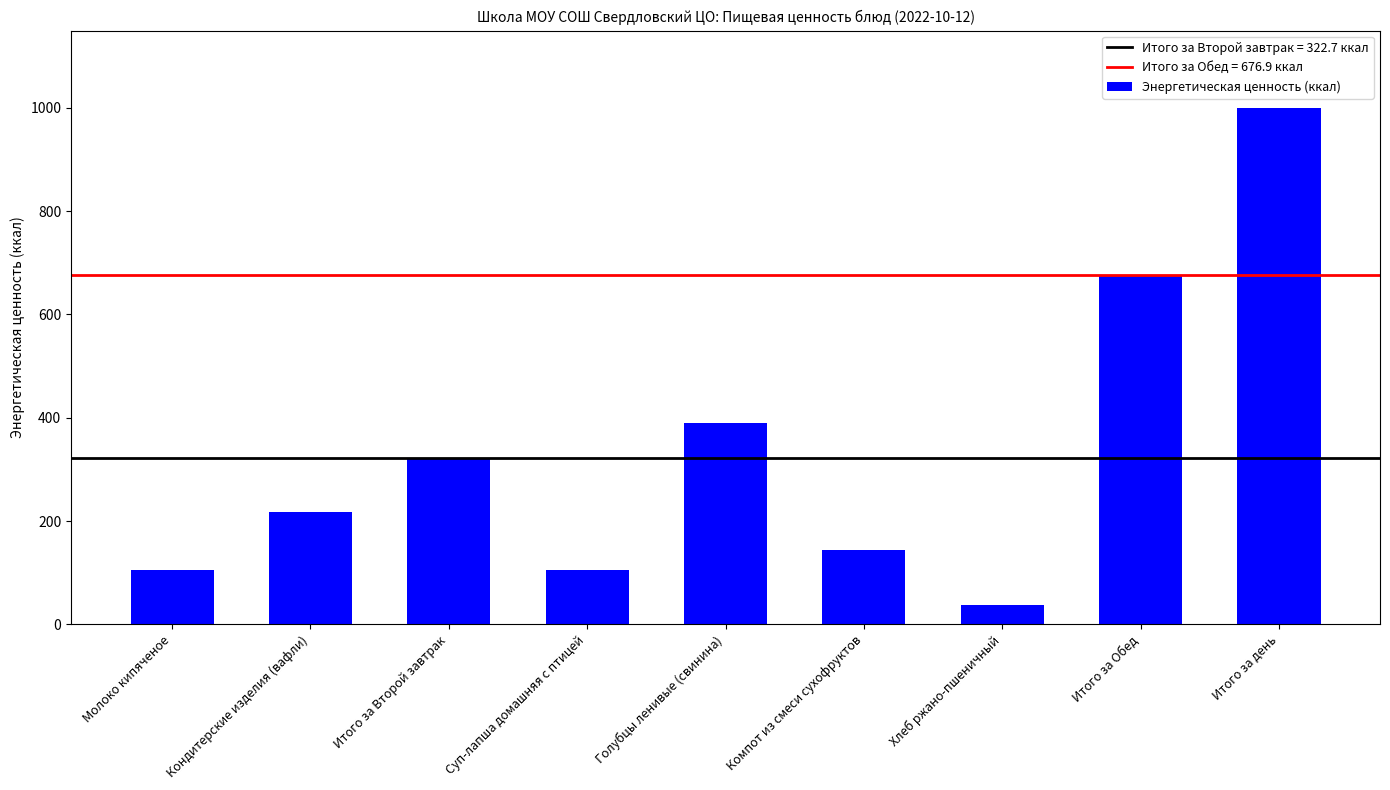

Count the number of values greater than 217.

5